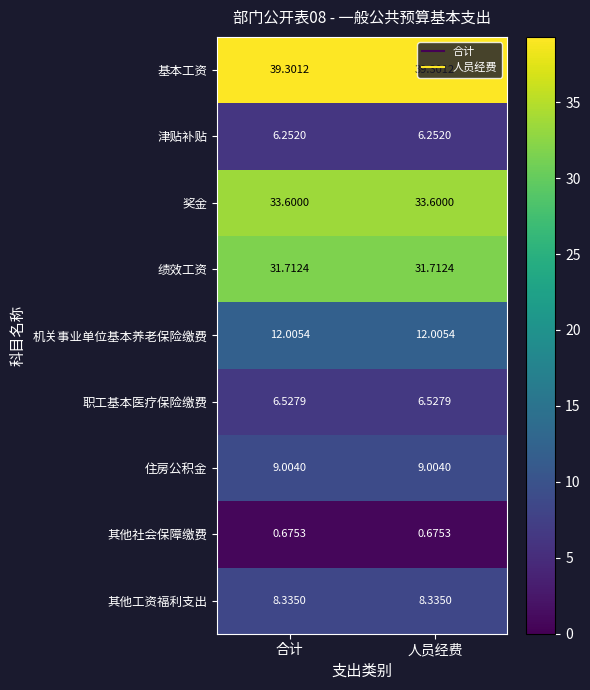

List the series in order of their peak value, lowest first.

其他社会保障缴费, 津贴补贴, 职工基本医疗保险缴费, 其他工资福利支出, 住房公积金, 机关事业单位基本养老保险缴费, 绩效工资, 奖金, 基本工资